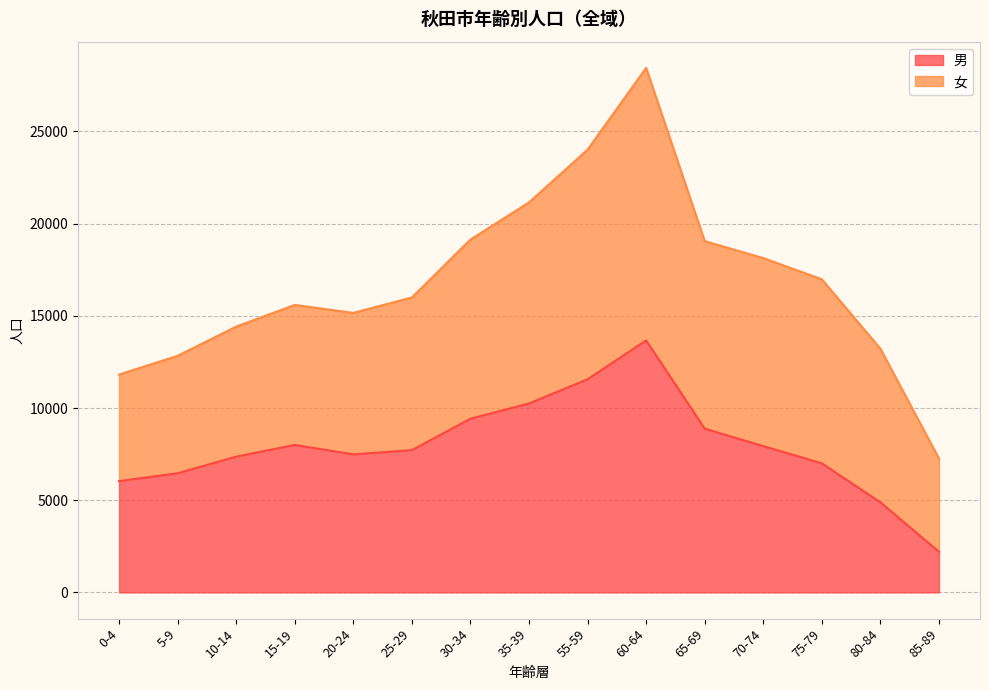

What is the minimum value shown in the chart?

2203